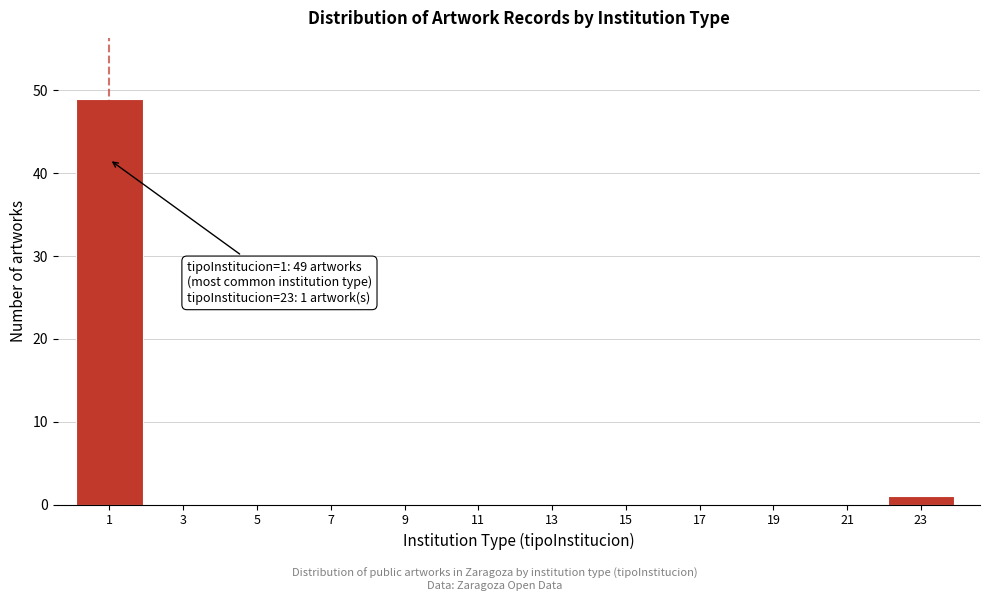

Reading left to right, what are all the values shown in this chart?

1=49	3=0	5=0	7=0	9=0	11=0	13=0	15=0	17=0	19=0	21=0	23=1